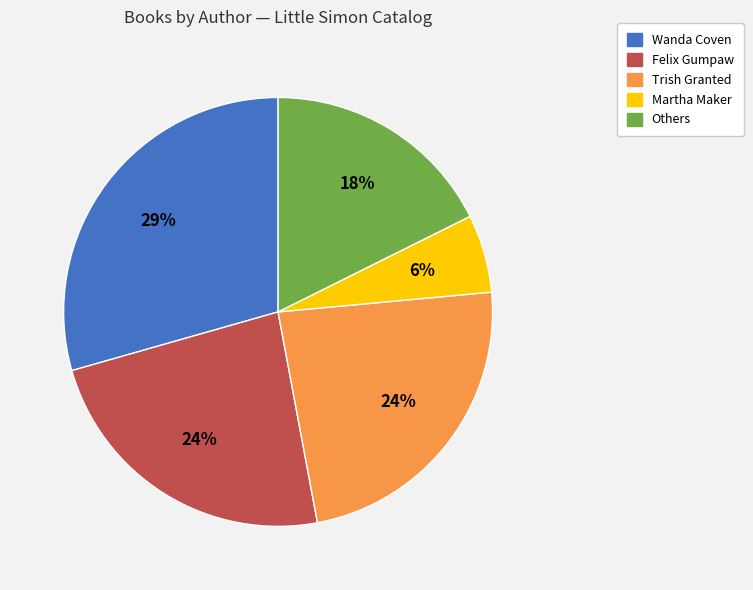

To the nearest percent, what is the average slice percentage?

20%